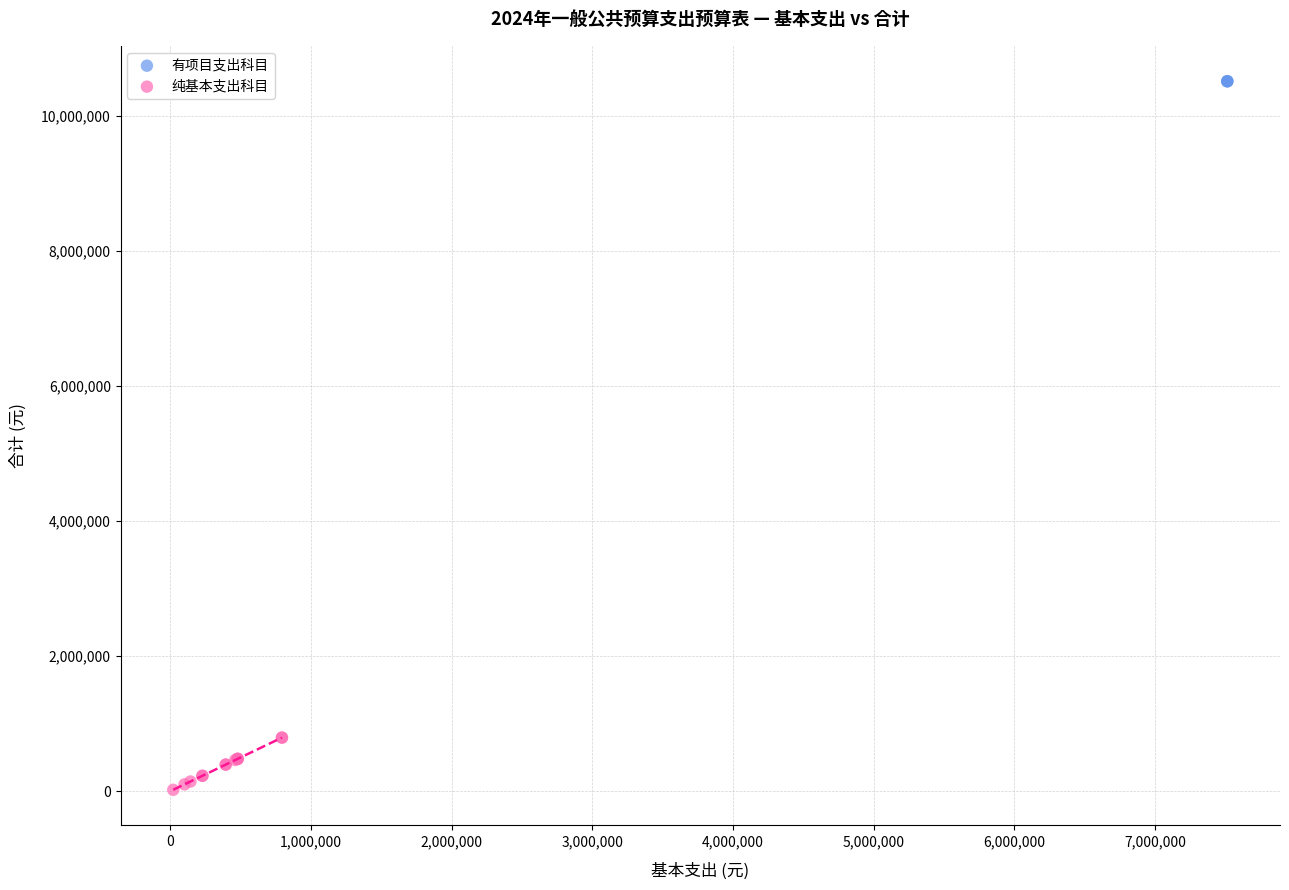

Which series reaches the maximum Y coordinate?

有项目支出科目